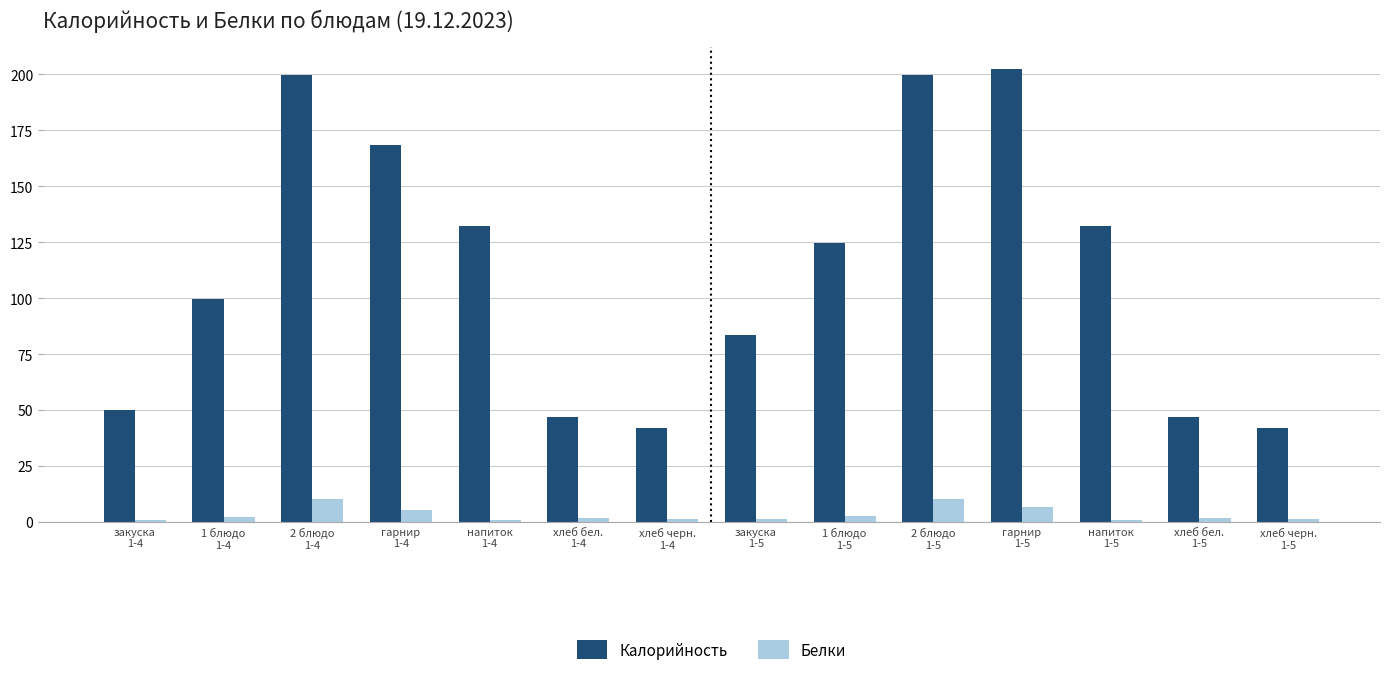

Which series has the widest spread of values?

Калорийность